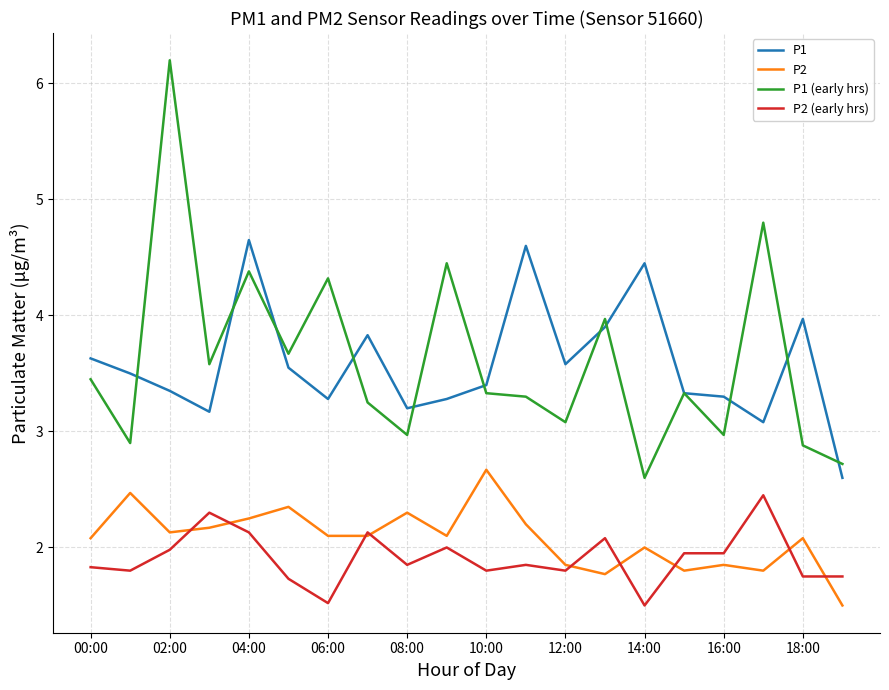

What is the smallest value displayed?

1.5